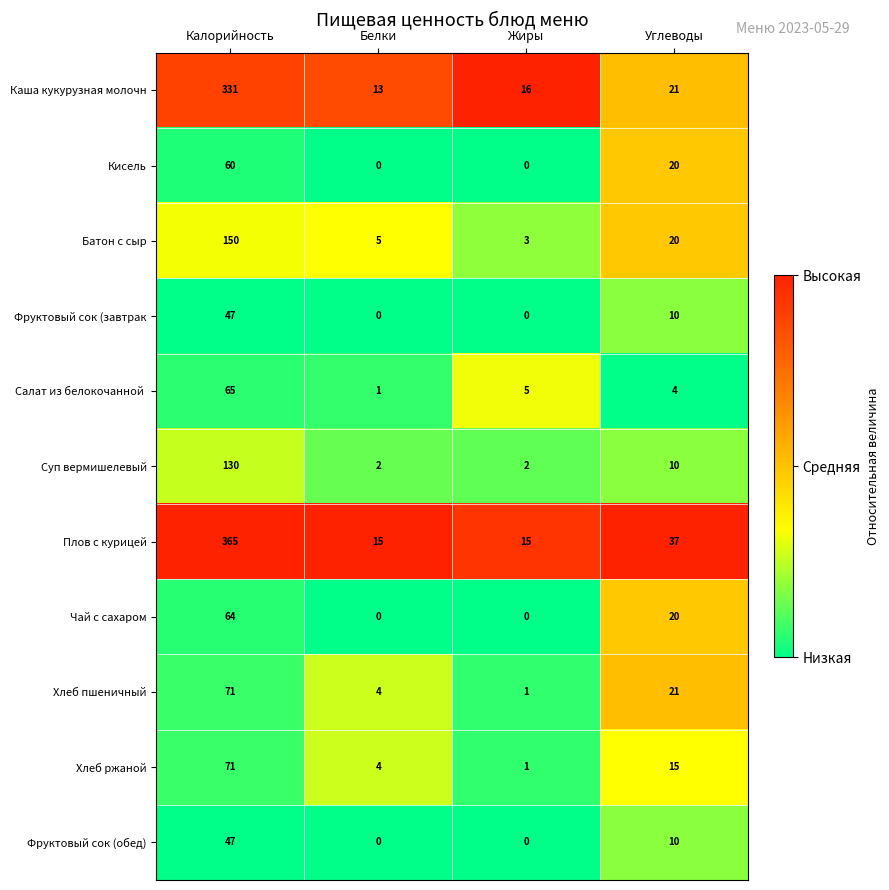

Which series has the largest range (max minus min)?

Плов с курицей